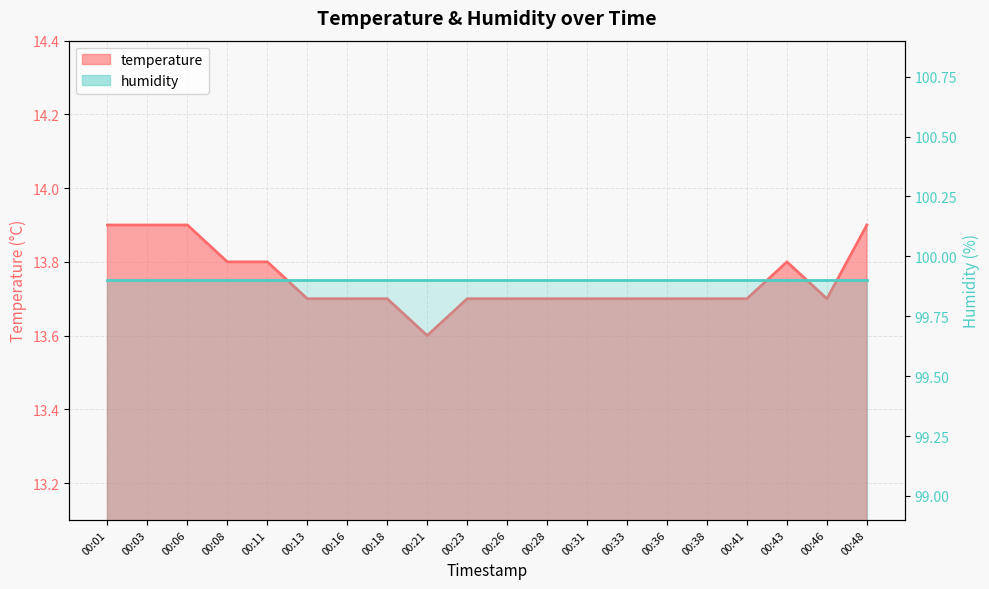

Which has a higher value, 00:06 or 00:21?

00:06